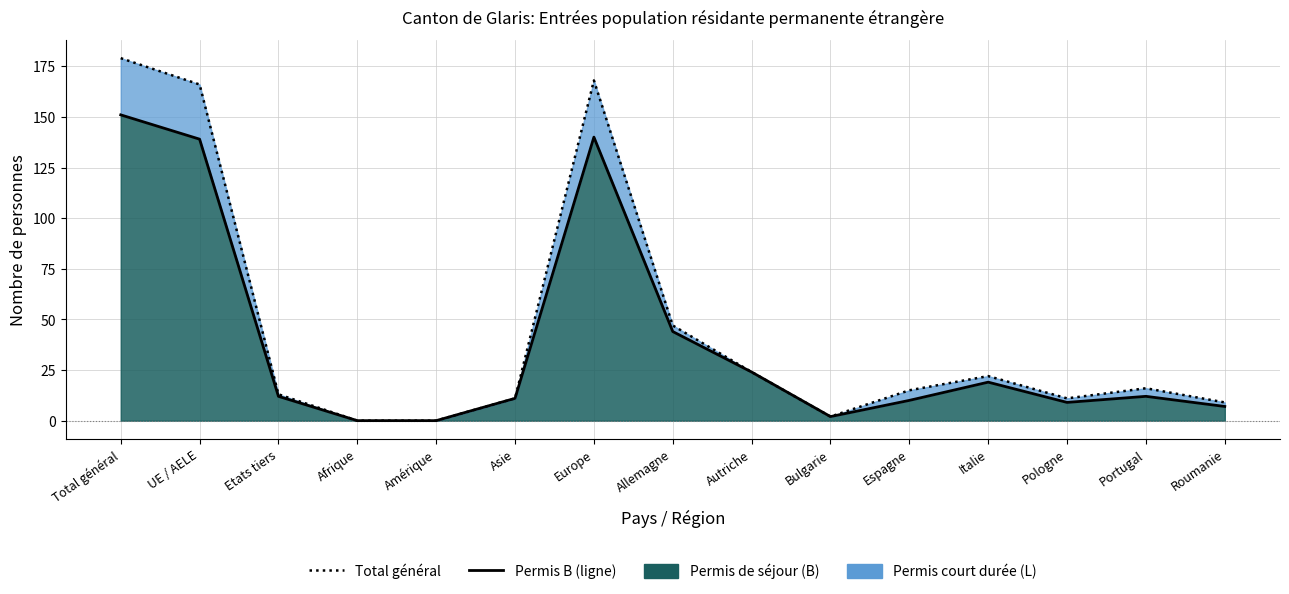

How many lines are shown in the chart?

2